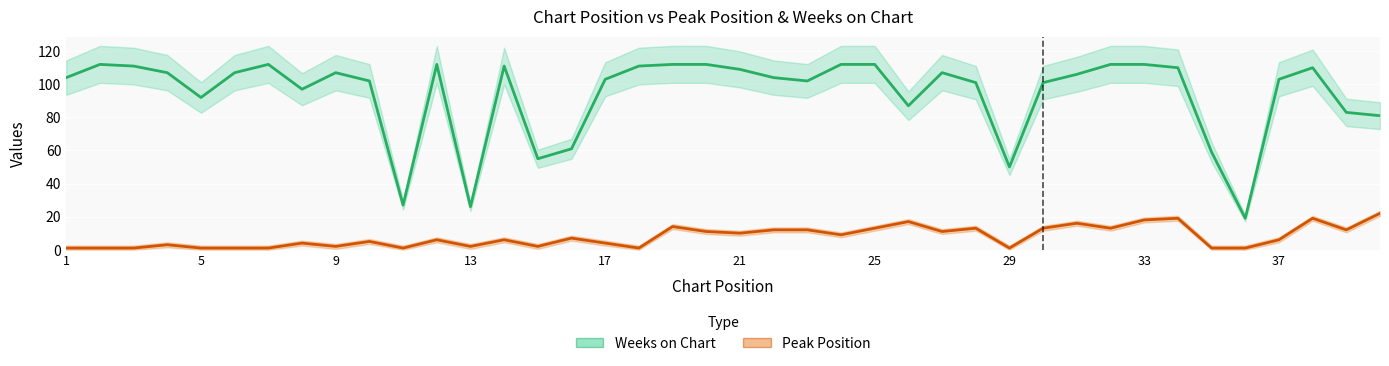

Is it true that Weeks on Chart equals 64 at 33?

False